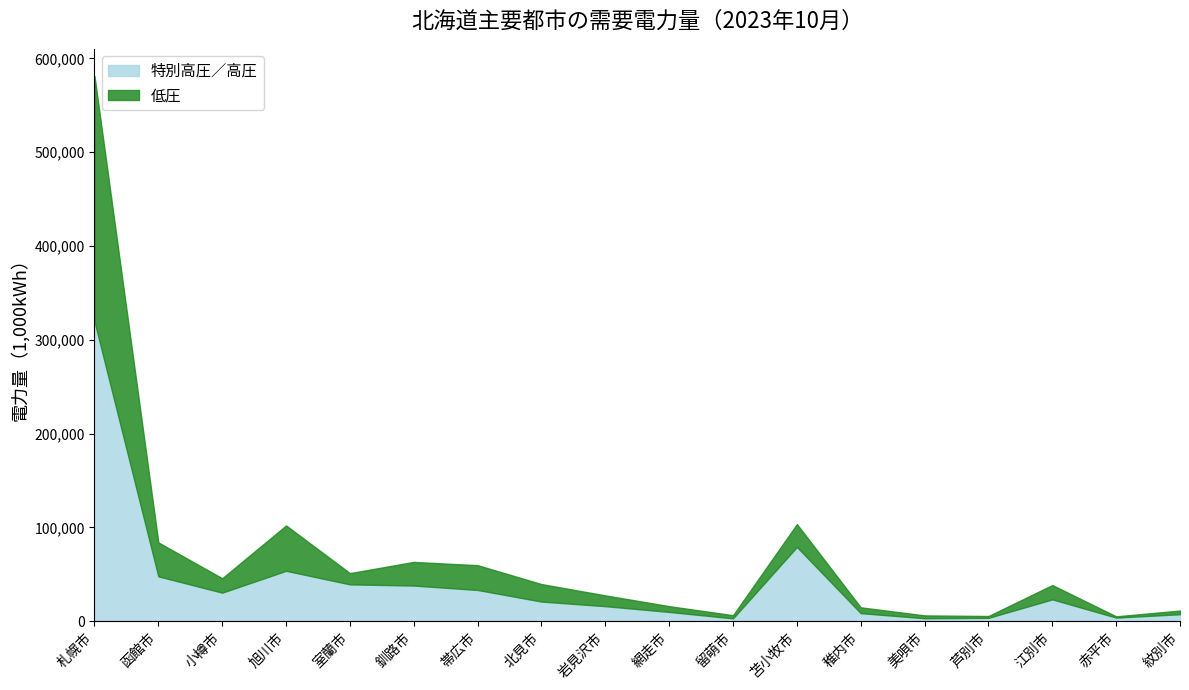

Reading left to right, extract all data points from this chart.

特別高圧／高圧: 札幌市=319538	函館市=47770	小樽市=30381	旭川市=53673	室蘭市=39221	釧路市=37954	帯広市=33236	北見市=20877	岩見沢市=15975	網走市=9822	留萌市=3005	苫小牧市=79132	稚内市=8528	美唄市=3105	芦別市=3516	江別市=23210	赤平市=3772	紋別市=7365
低圧: 札幌市=261599	函館市=36143	小樽市=15329	旭川市=48362	室蘭市=11977	釧路市=25176	帯広市=26409	北見市=18640	岩見沢市=11480	網走市=6134	留萌市=3317	苫小牧市=24333	稚内市=6169	美唄市=3013	芦別市=1929	江別市=15269	赤平市=1334	紋別市=3907